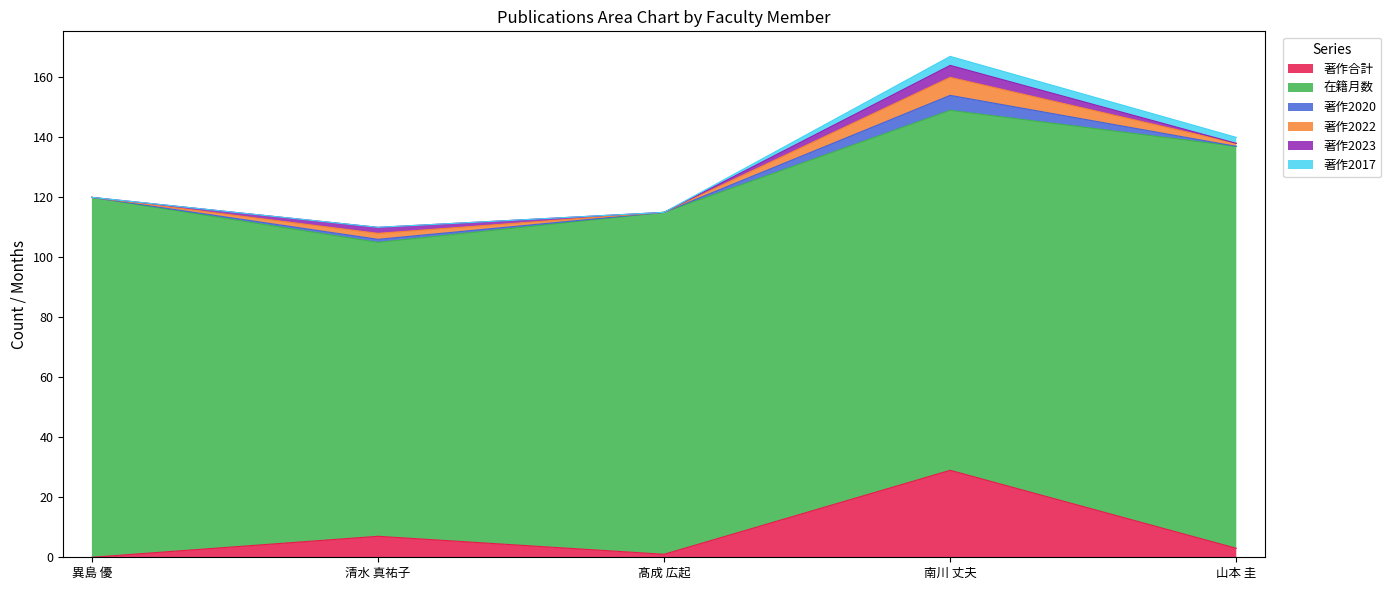

What are all the series names shown in the legend?

著作合計, 在籍月数, 著作2020, 著作2022, 著作2023, 著作2017